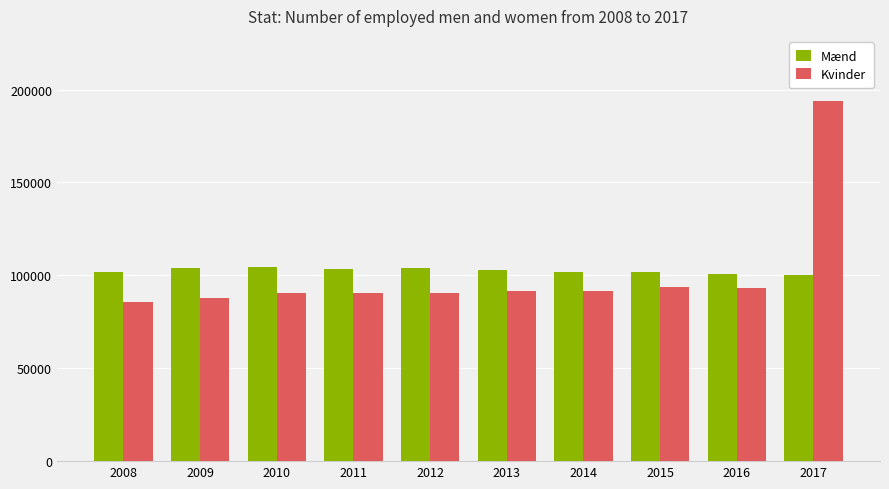

What is the greatest value displayed?

193979